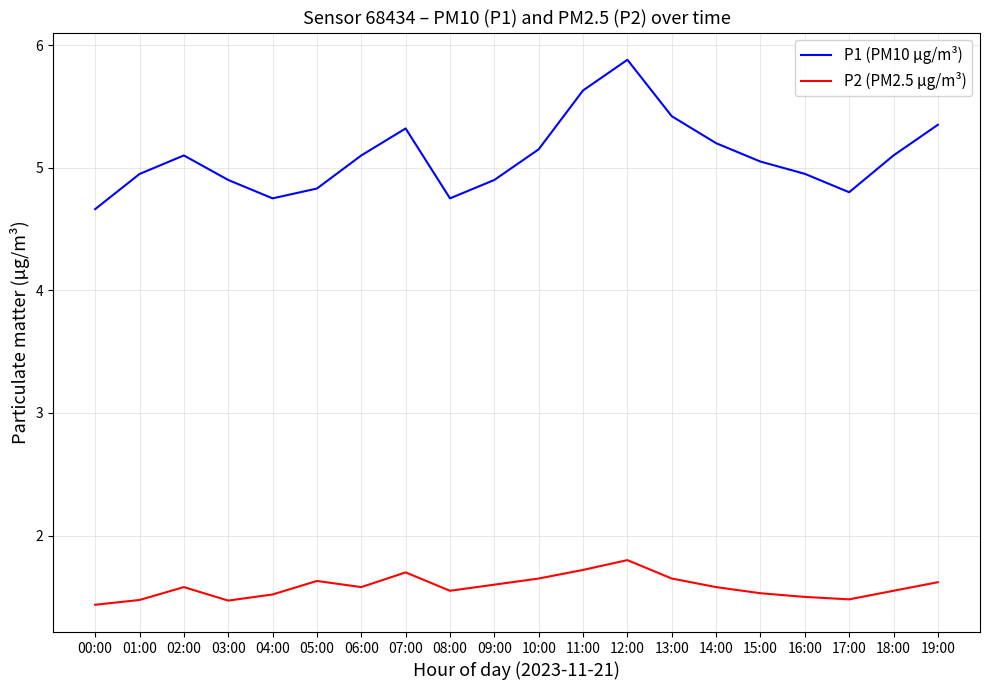

True or false: P1 (PM10 µg/m³) and P2 (PM2.5 µg/m³) intersect in this chart.

False